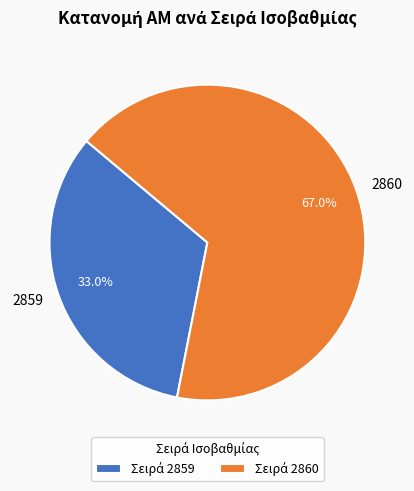

Is there a majority slice in this chart?

Yes